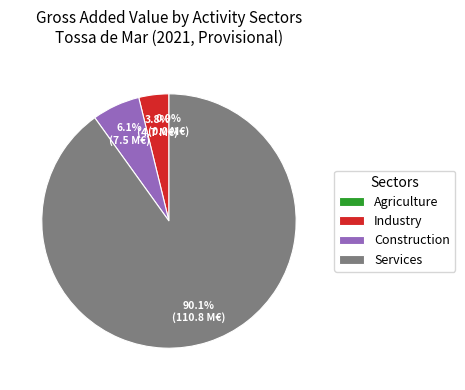

Is it true that Services is 79% of the pie?

False